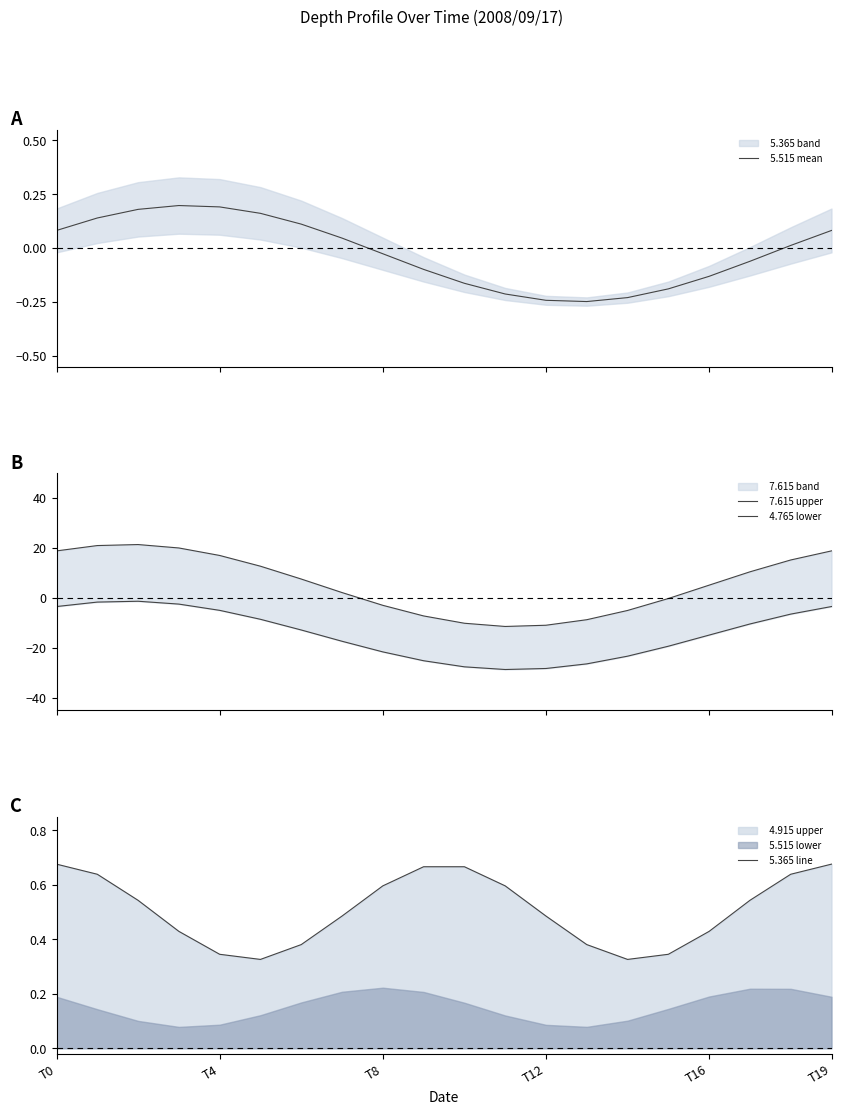

What is the difference between the   5.365 line values at 6 and 7?

0.1